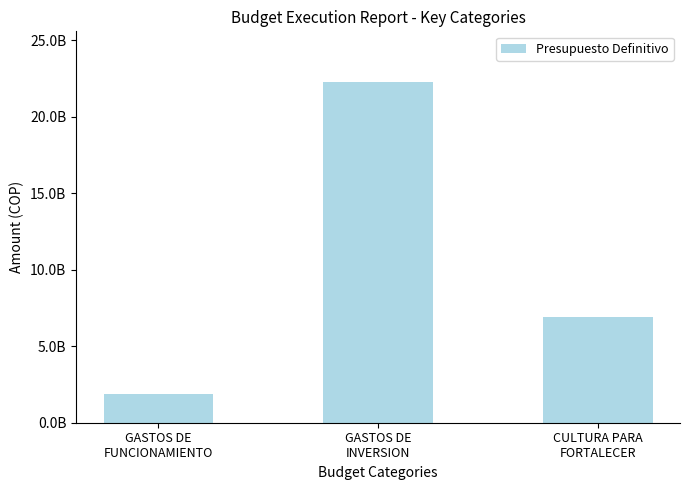

Does the chart contain any negative values?

No